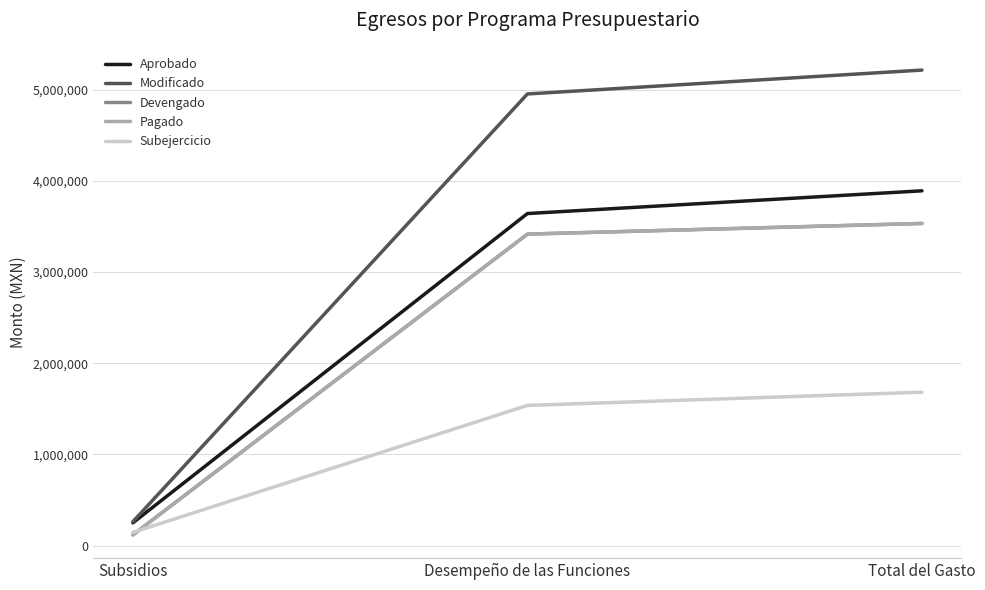

Is this an area chart (filled region under the line)?

No